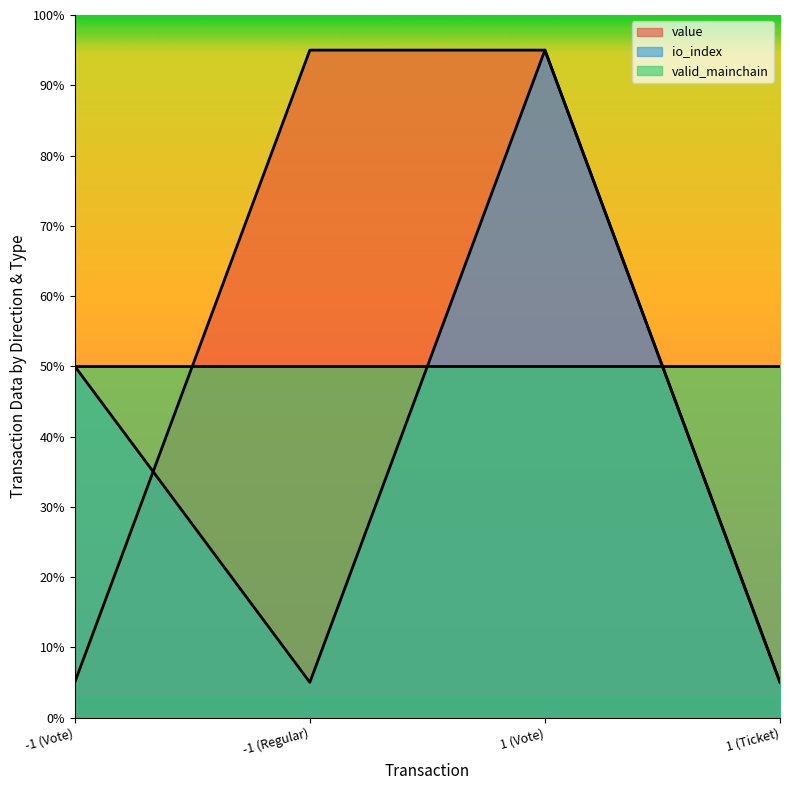

What is the total value across all series at -1 (Vote)?

105